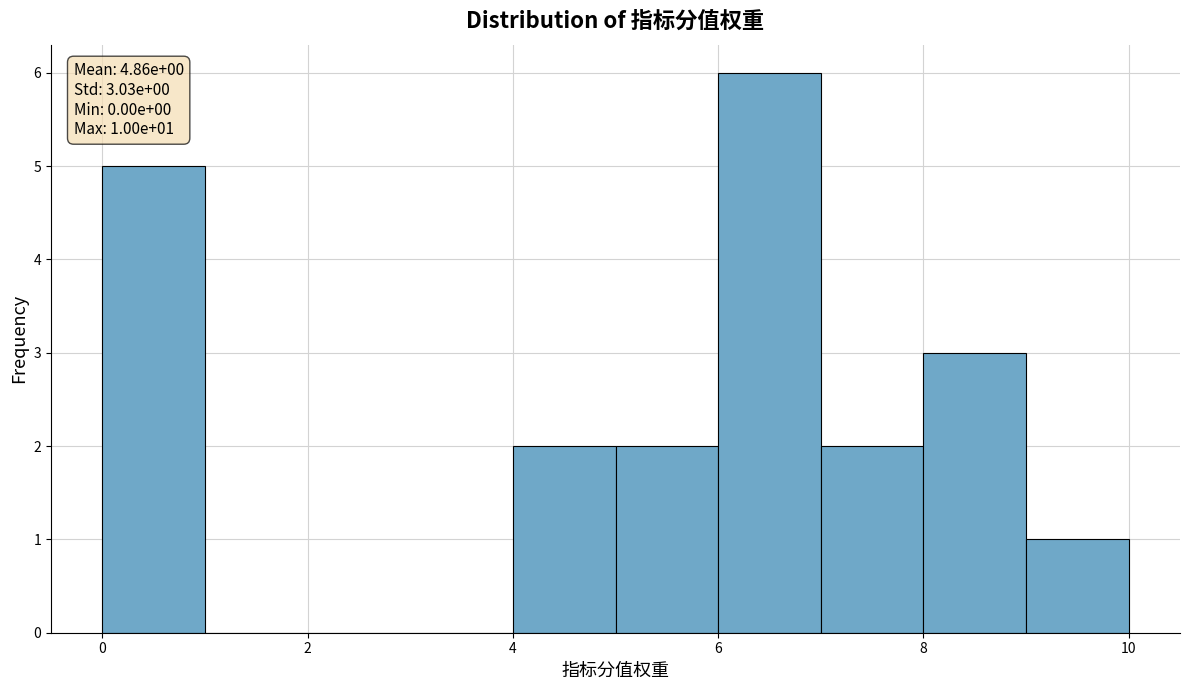

Over which range of the x-axis is the bar tallest?

6 to 7